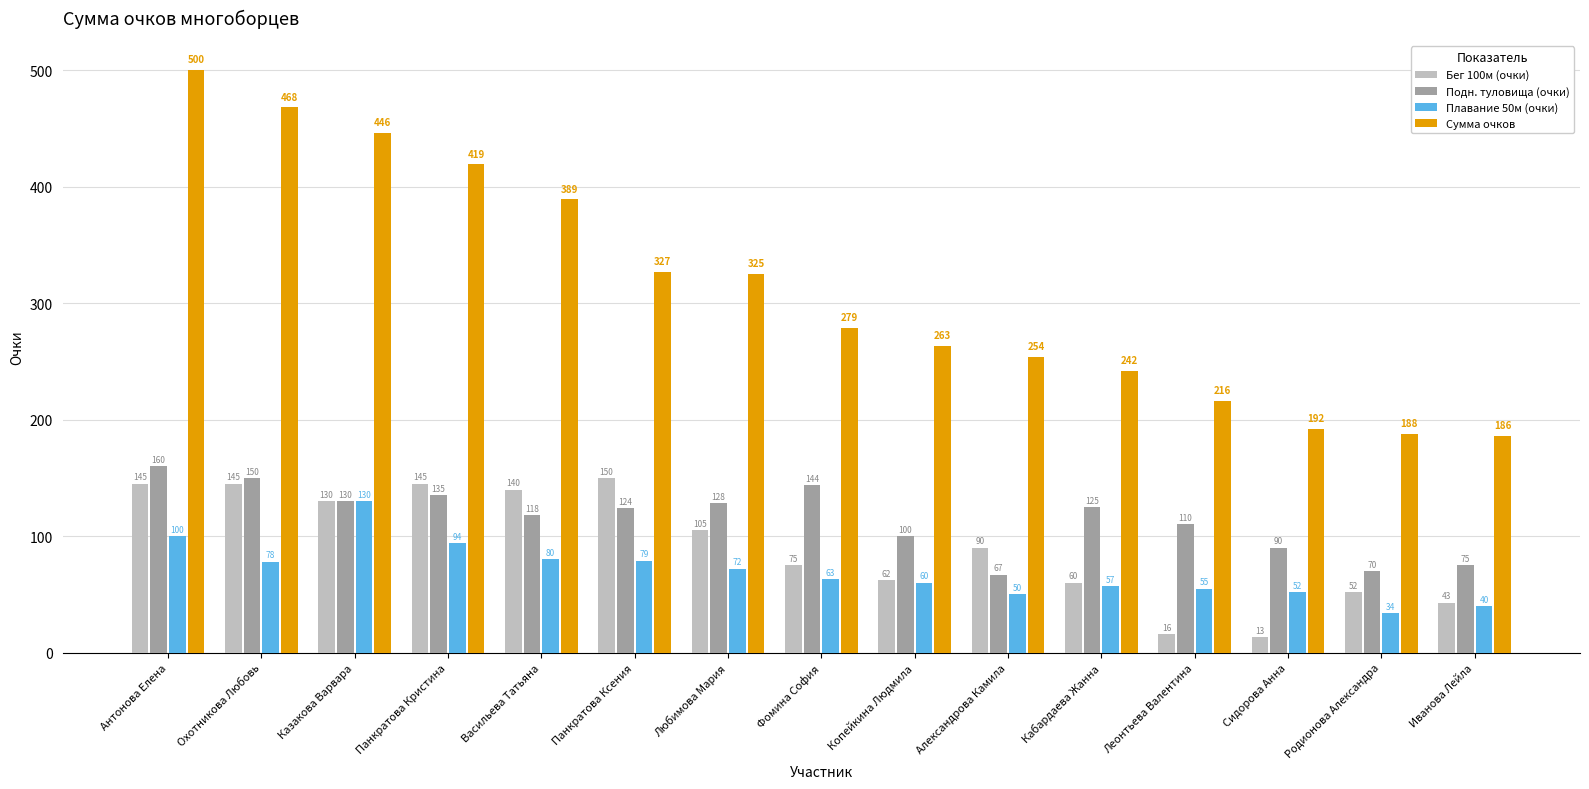

Reading right to left, list all the values displayed in this chart.

Бег 100м (очки): 43	52	13	16	60	90	62	75	105	150	140	145	130	145	145
Подн. туловища (очки): 75	70	90	110	125	67	100	144	128	124	118	135	130	150	160
Плавание 50м (очки): 40	34	52	55	57	50	60	63	72	79	80	94	130	78	100
Сумма очков: 186	188	192	216	242	254	263	279	325	327	389	419	446	468	500